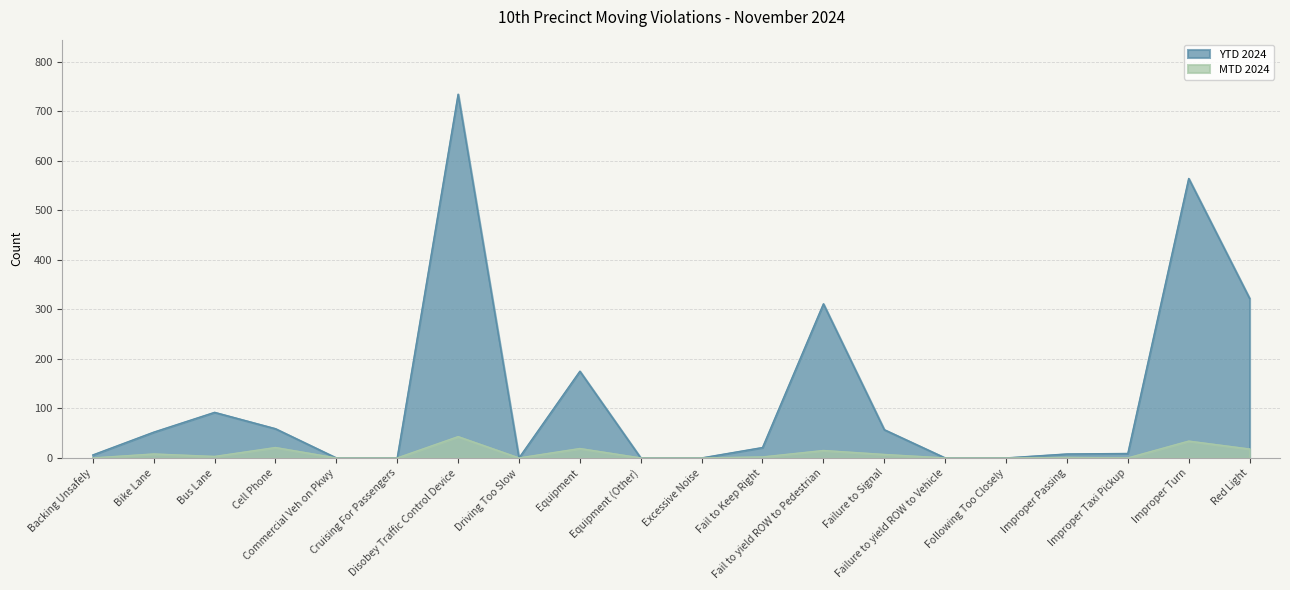

How many interior local peaks does the MTD 2024 series have?

7